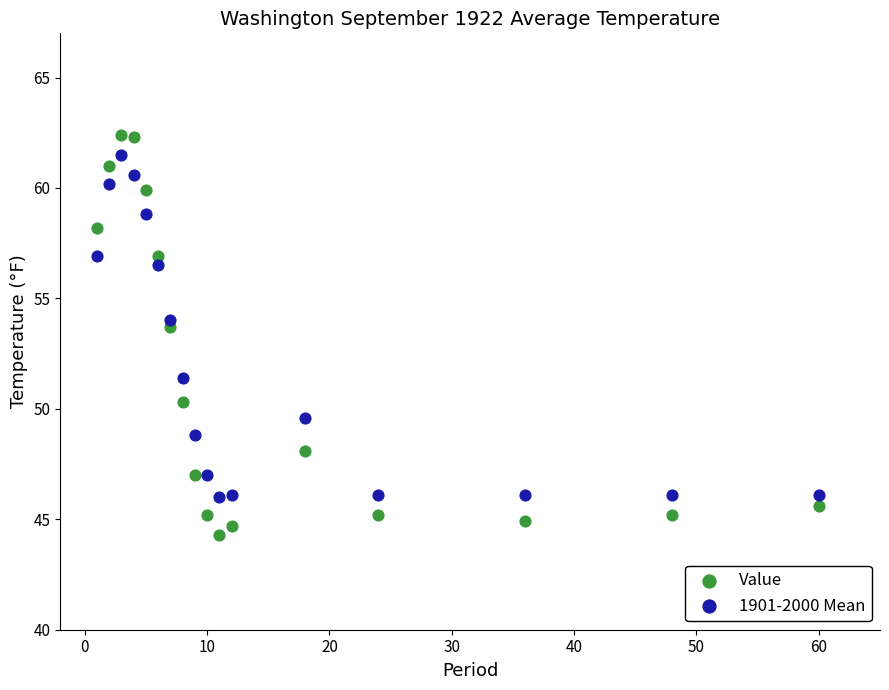

What are all the series names shown in the legend?

Value, 1901-2000 Mean